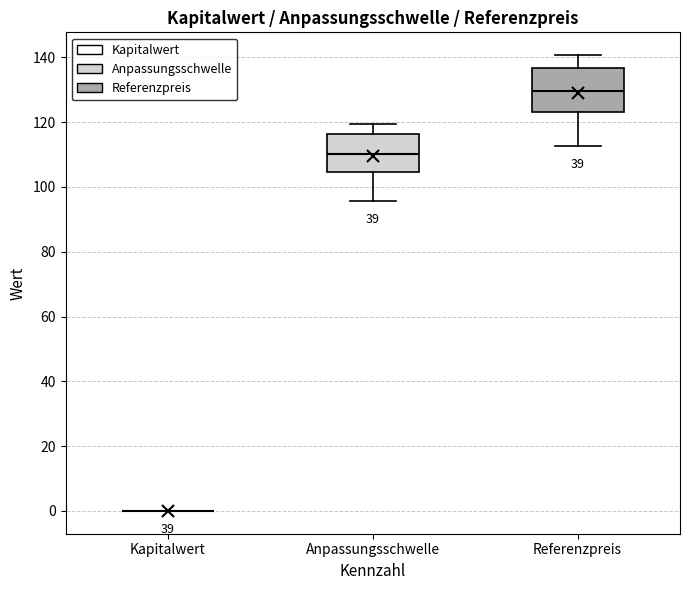

Reading left to right, read every box against the y-axis: the position of its median line, the range the box covers, and the ends of its whiskers. The values are not printed on the chart, so give them approximately, as read against the axis.

Kapitalwert: box collapsed to a line at 0, whiskers 0 to 0
Anpassungsschwelle: median 110, box 104 to 116, whiskers 96 to 120
Referenzpreis: median 130, box 124 to 136, whiskers 112 to 140